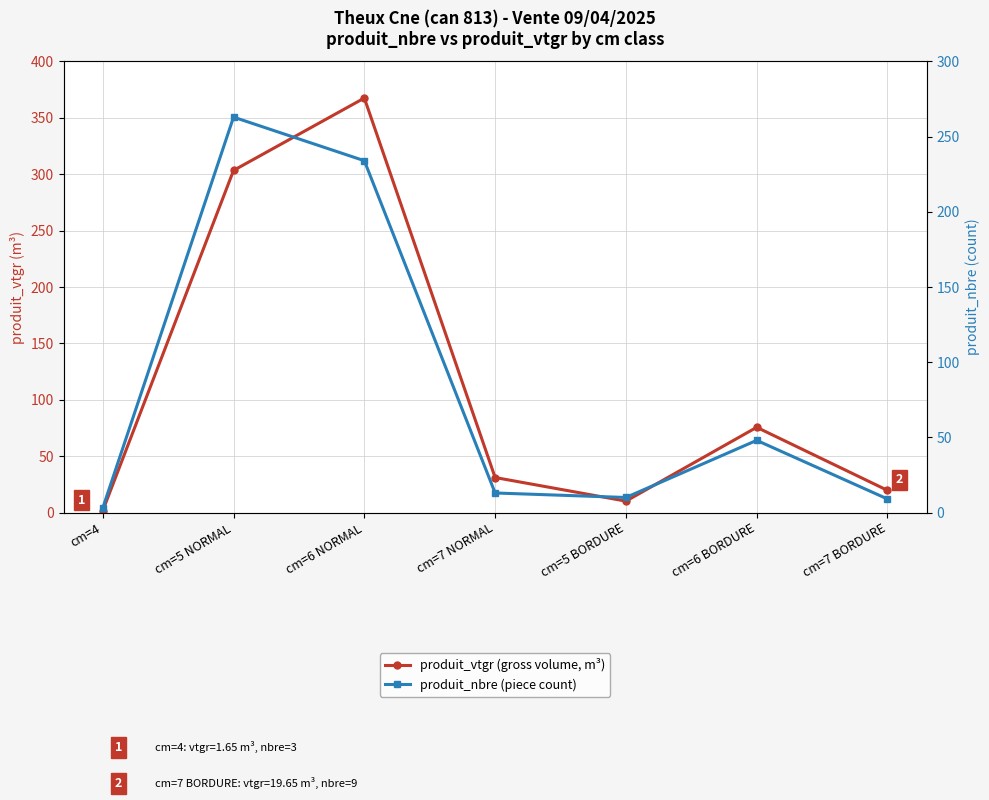

What is the label of the 4th point from the left?

cm=7 NORMAL